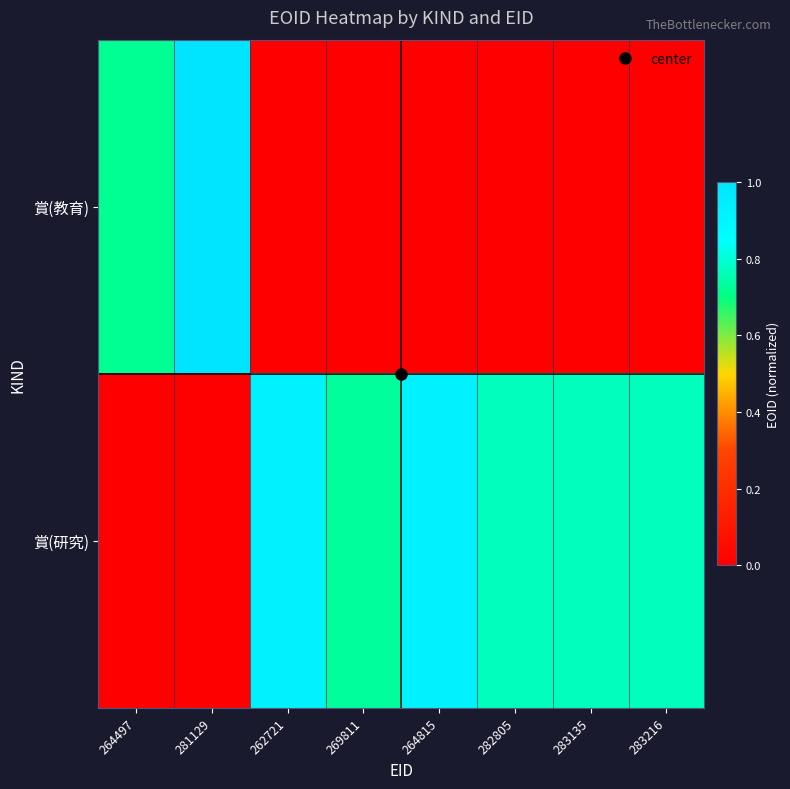

Reading left to right, list all the values displayed in this chart.

賞(教育): 264497=0.7	281129=1.0	262721=0.0	269811=0.0	264815=0.0	282805=0.0	283135=0.0	283216=0.0
賞(研究): 264497=0.0	281129=0.0	262721=0.9	269811=0.7	264815=0.9	282805=0.8	283135=0.8	283216=0.8